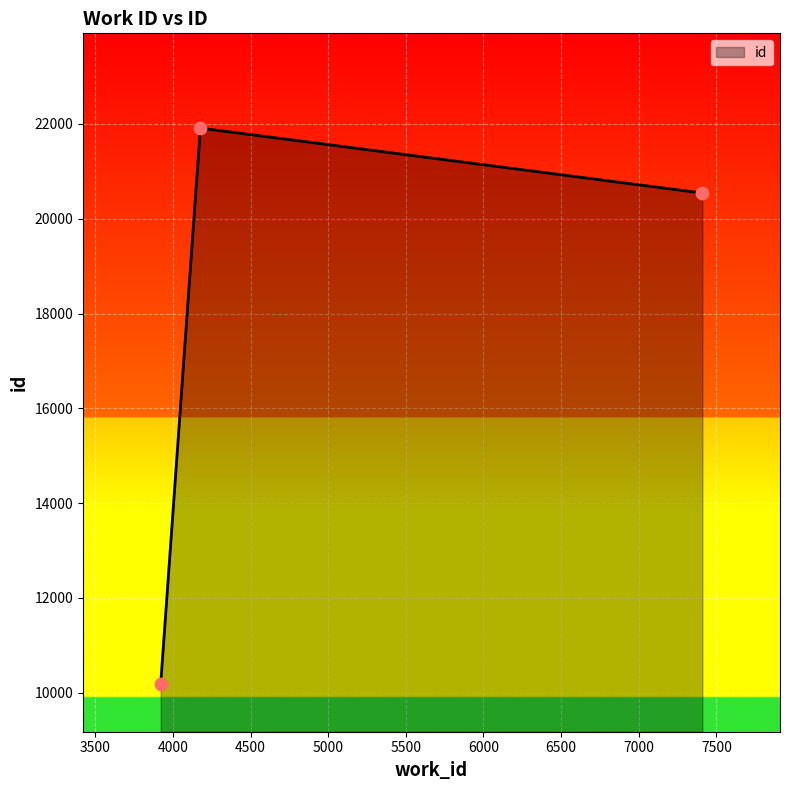

What is the sum of all values?

52629